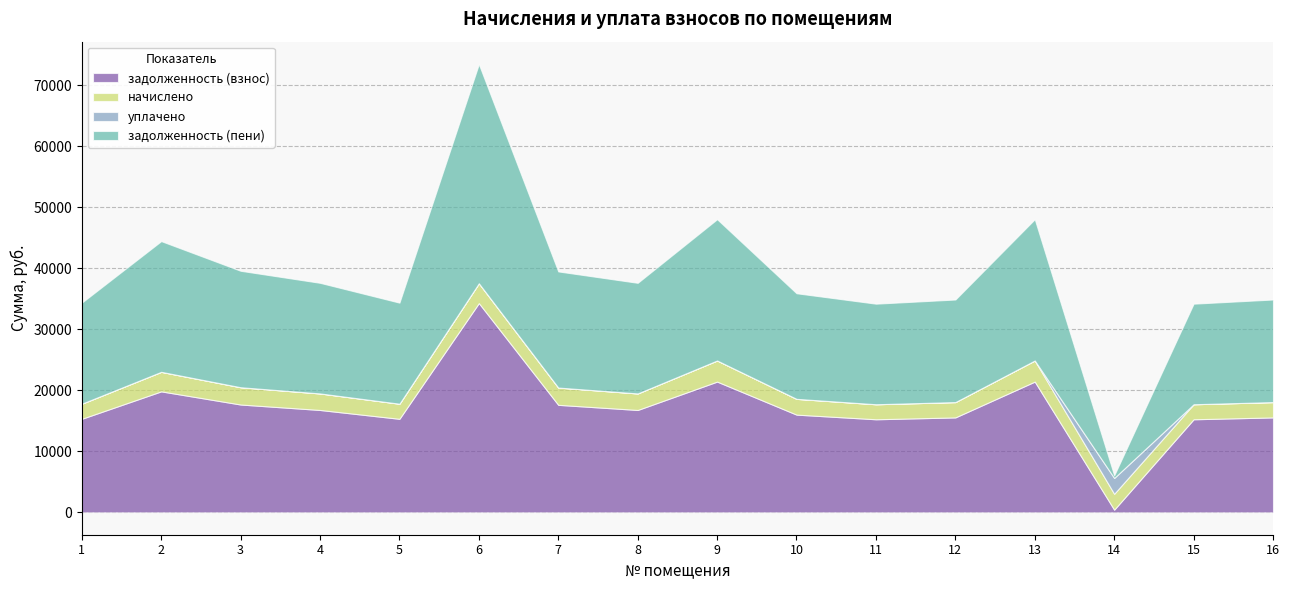

Which series has the widest spread of values?

задолженность (пени)